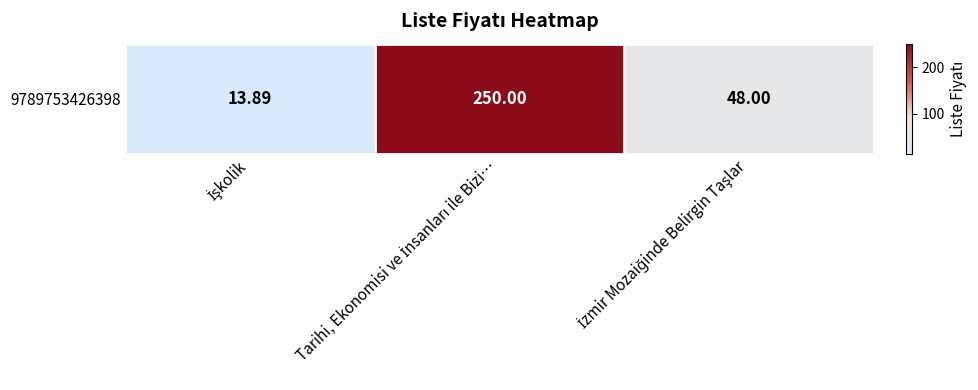

What is the approximate value at İzmir Mozaiğinde Belirgin Taşlar?

48.0